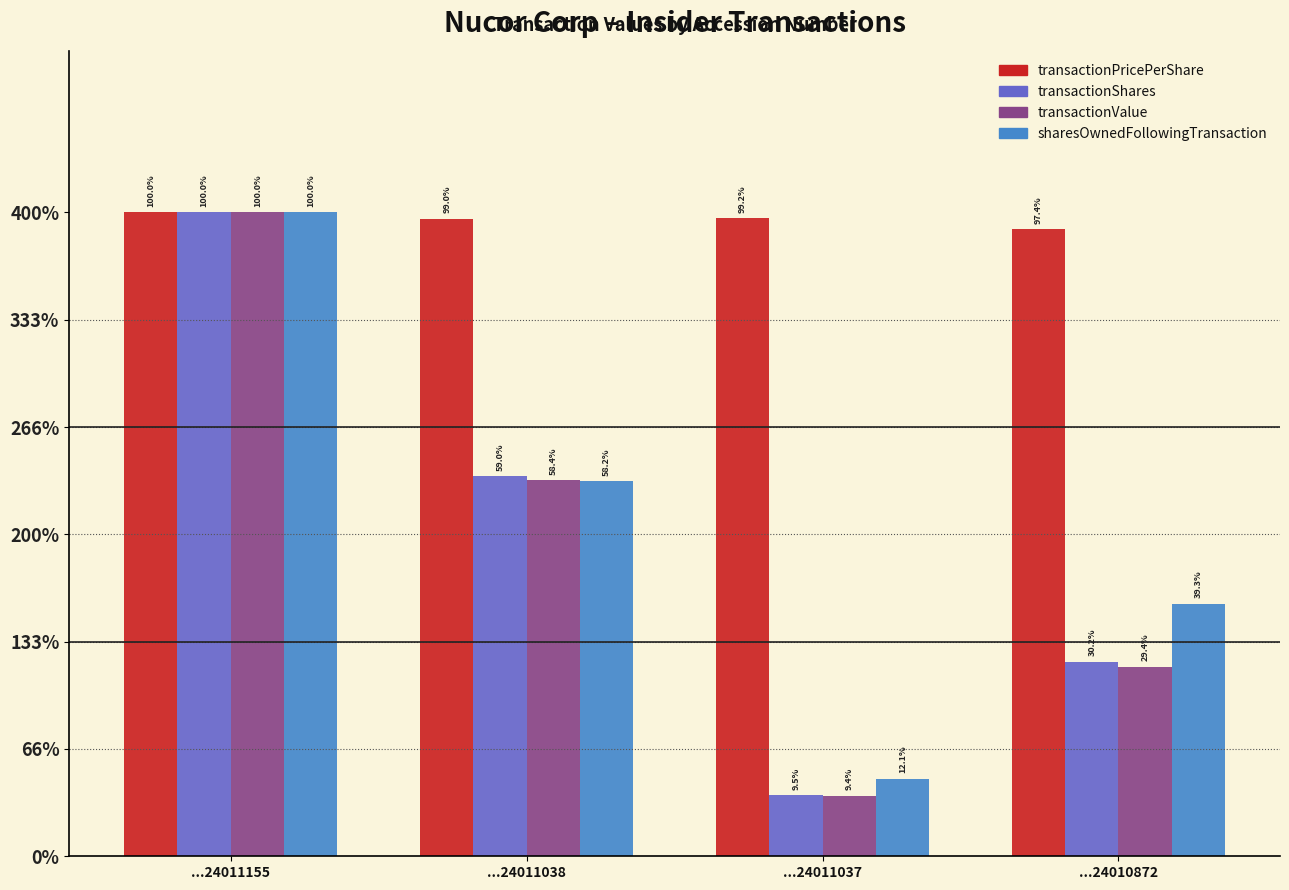

List the labels in order of transactionPricePerShare value, smallest first.

...24010872, ...24011038, ...24011037, ...24011155